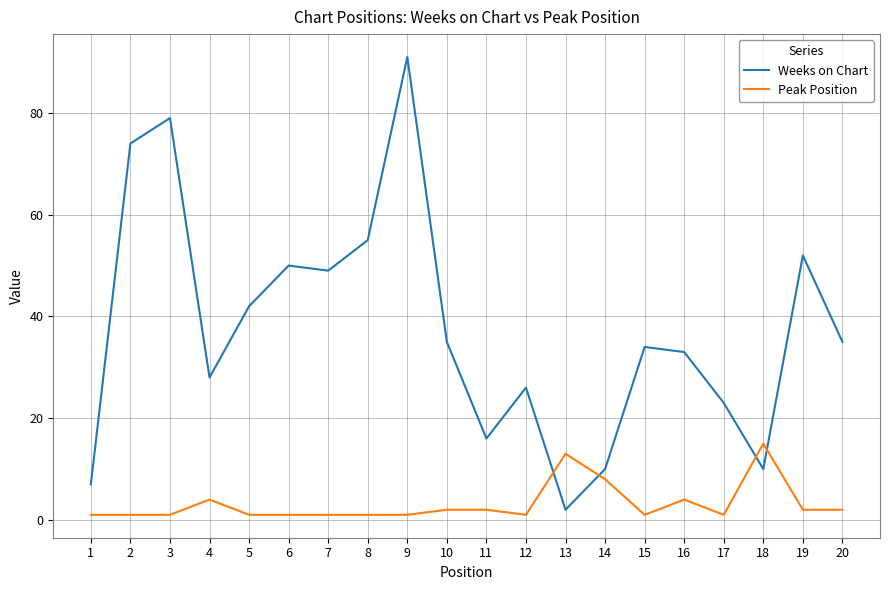

Which series has the largest total across all categories?

Weeks on Chart